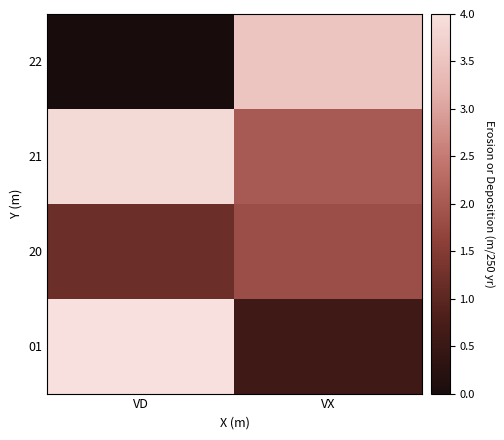

What is the difference between the highest and lowest values at VD?

4.0